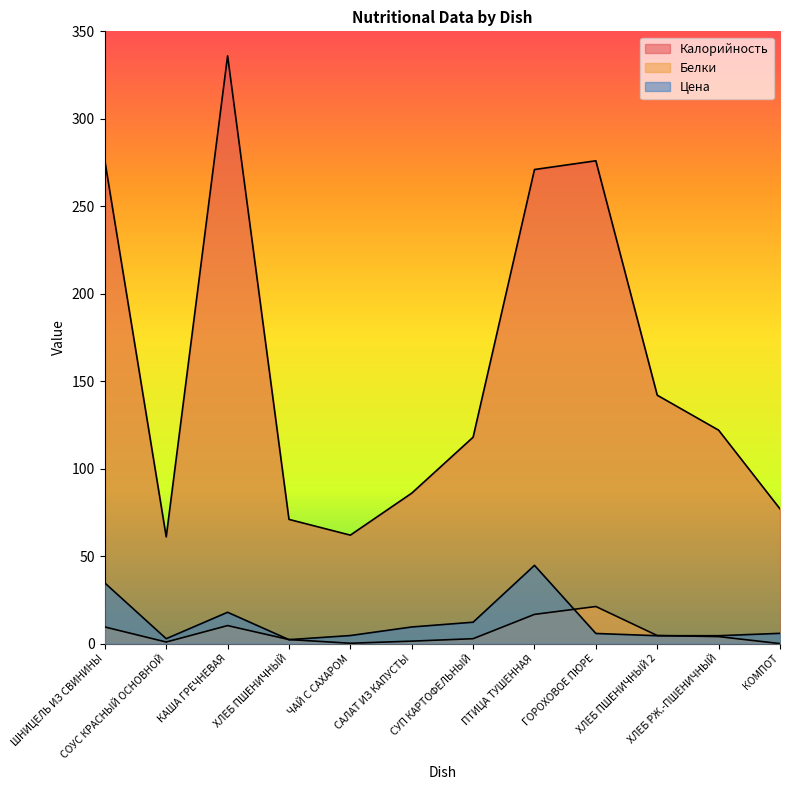

How many lines are shown in the chart?

3